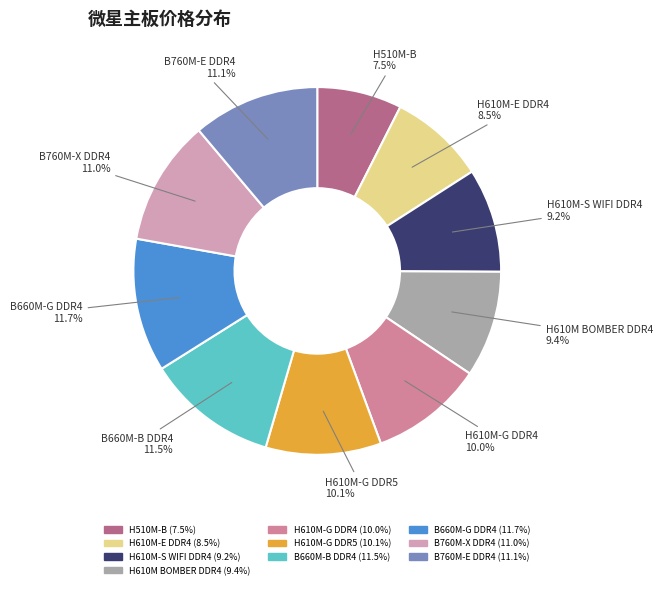

Between H610M BOMBER DDR4 and H610M-G DDR5, which is larger?

H610M-G DDR5